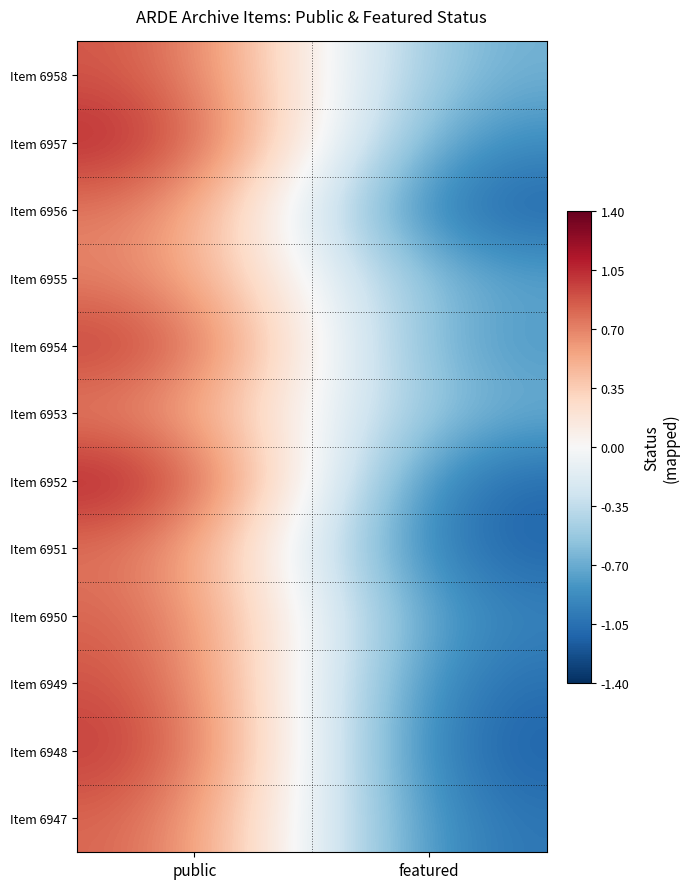

What is the greatest value displayed?

1.2